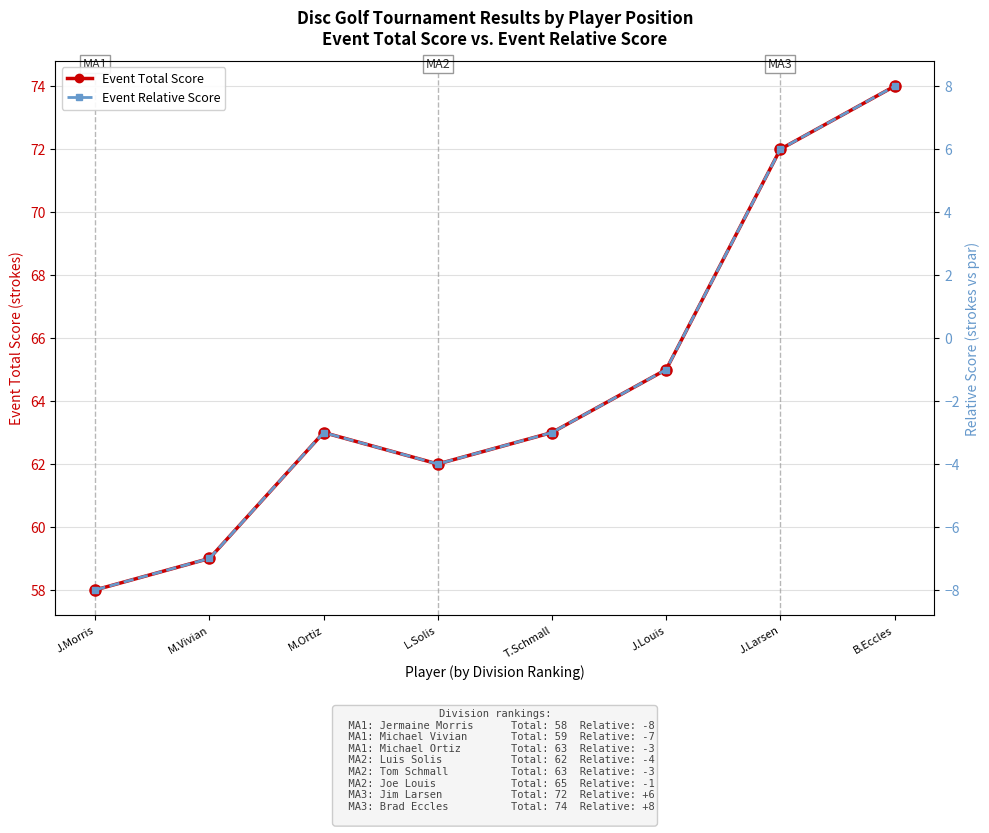

At which label does Event Total Score reach its minimum?

J.Morris